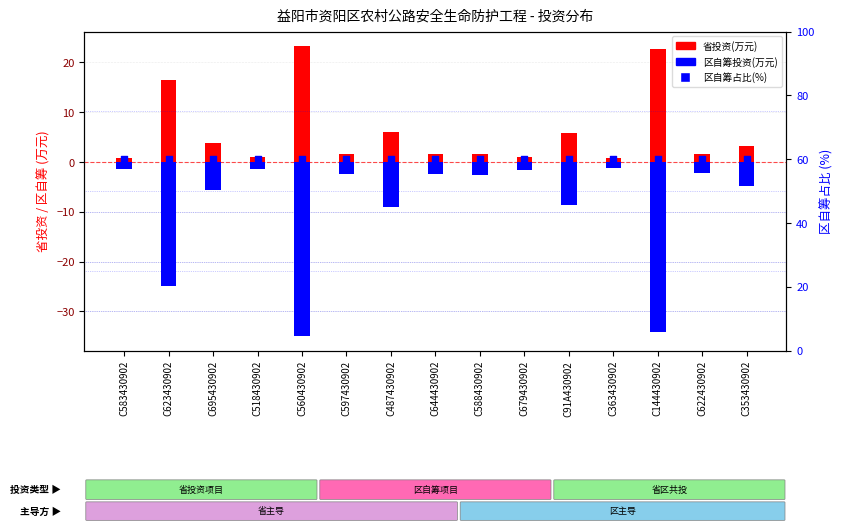

What are all the series names shown in the legend?

省投资(万元), 区自筹投资(万元), 区自筹占比(%)